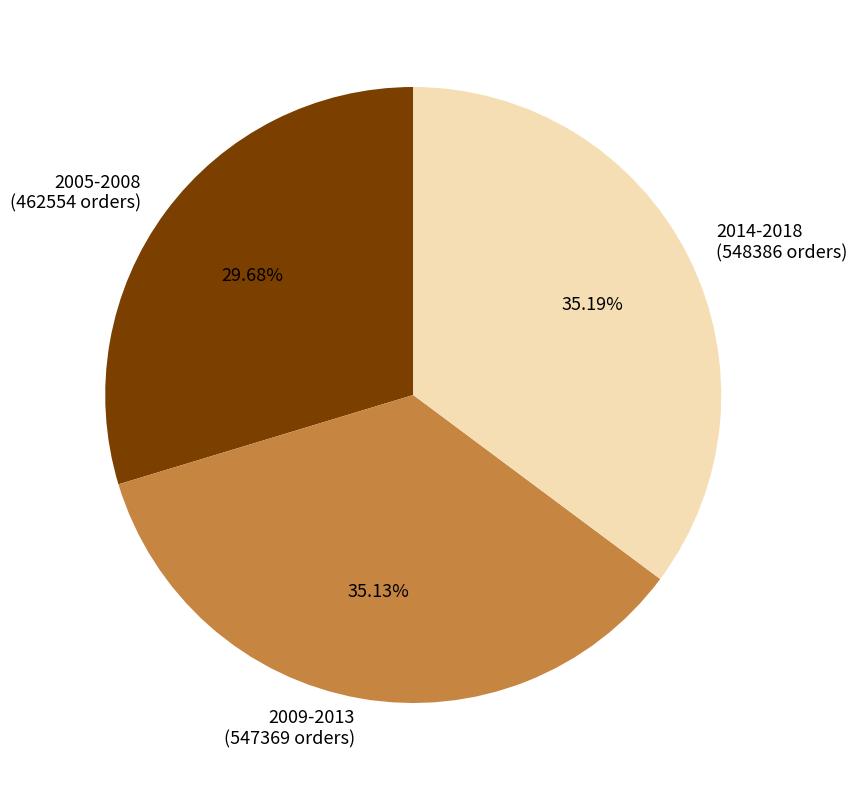

Does 2005-2008 represent more than half of the total?

No